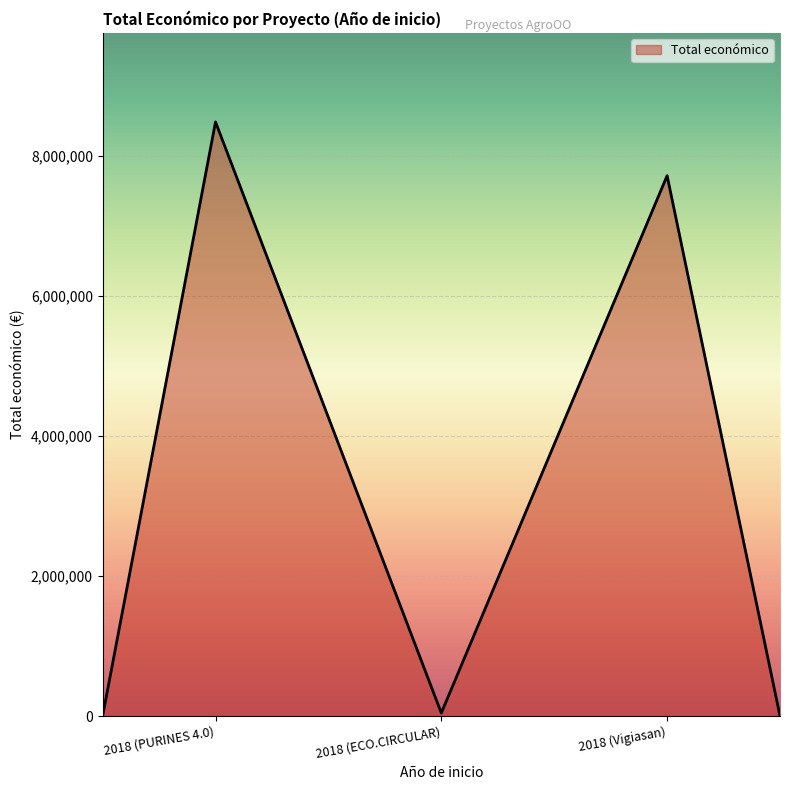

Does the chart have visible grid lines?

Yes